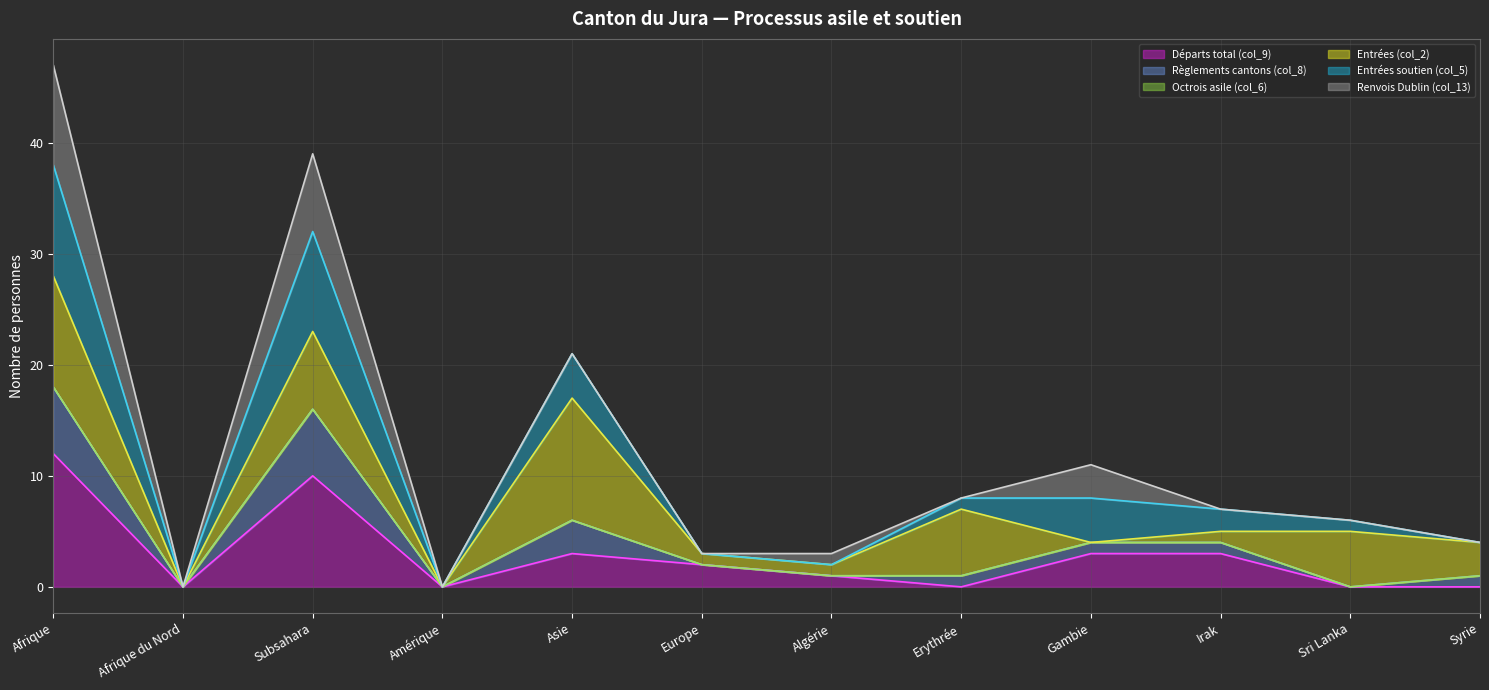

What is the spread (max minus min) of values at Irak?

4